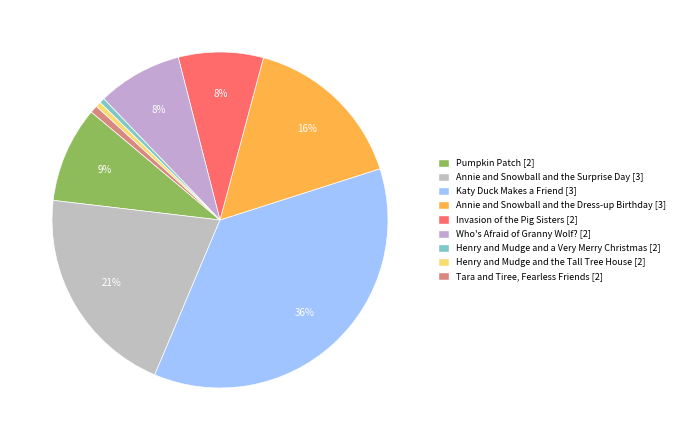

What percentage is the Who's Afraid of Granny Wolf? slice, to the nearest percent?

8%